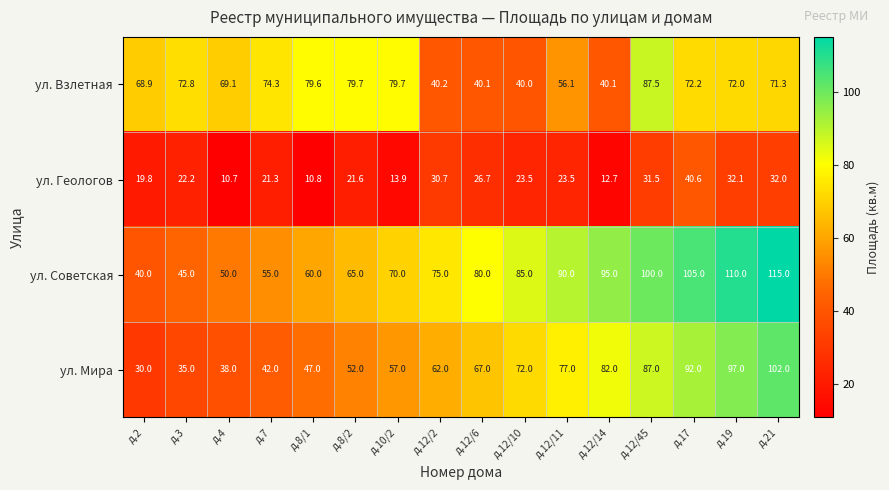

Is it true that ул. Геологов equals 18.8 at д.12/14?

False